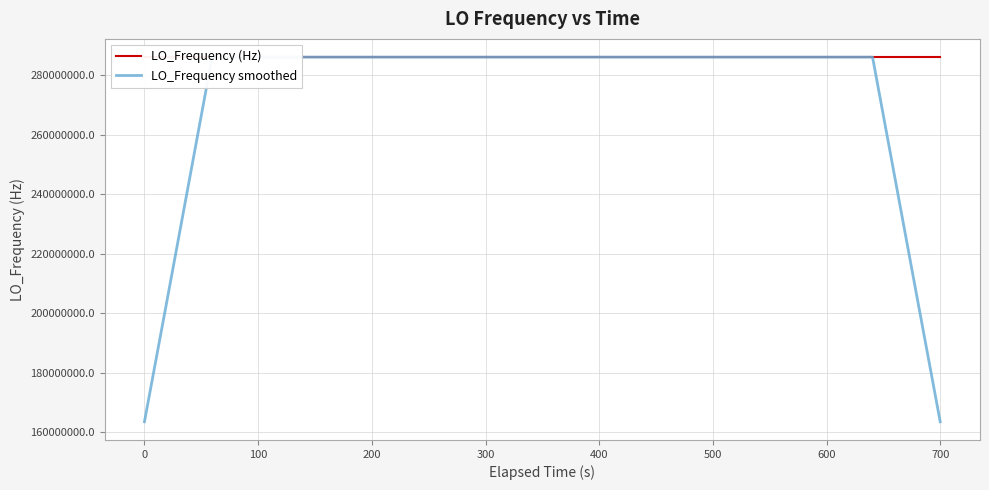

What is the maximum value shown in the chart?

286047005.9